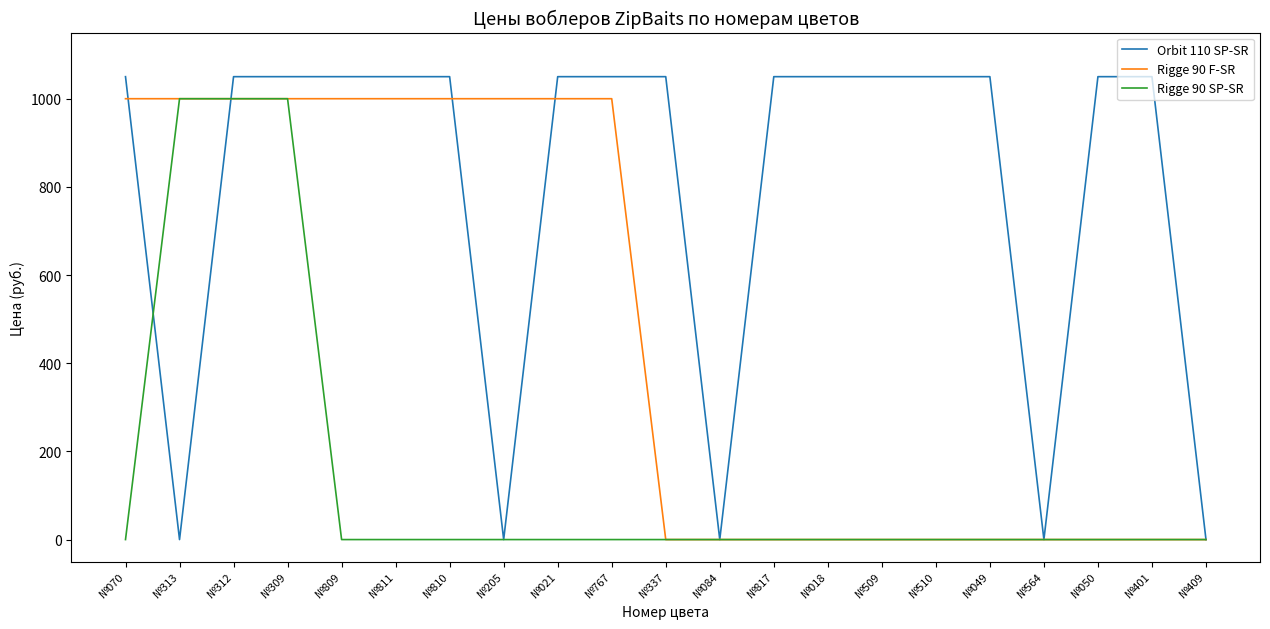

Which series has the largest total across all categories?

Orbit 110 SP-SR